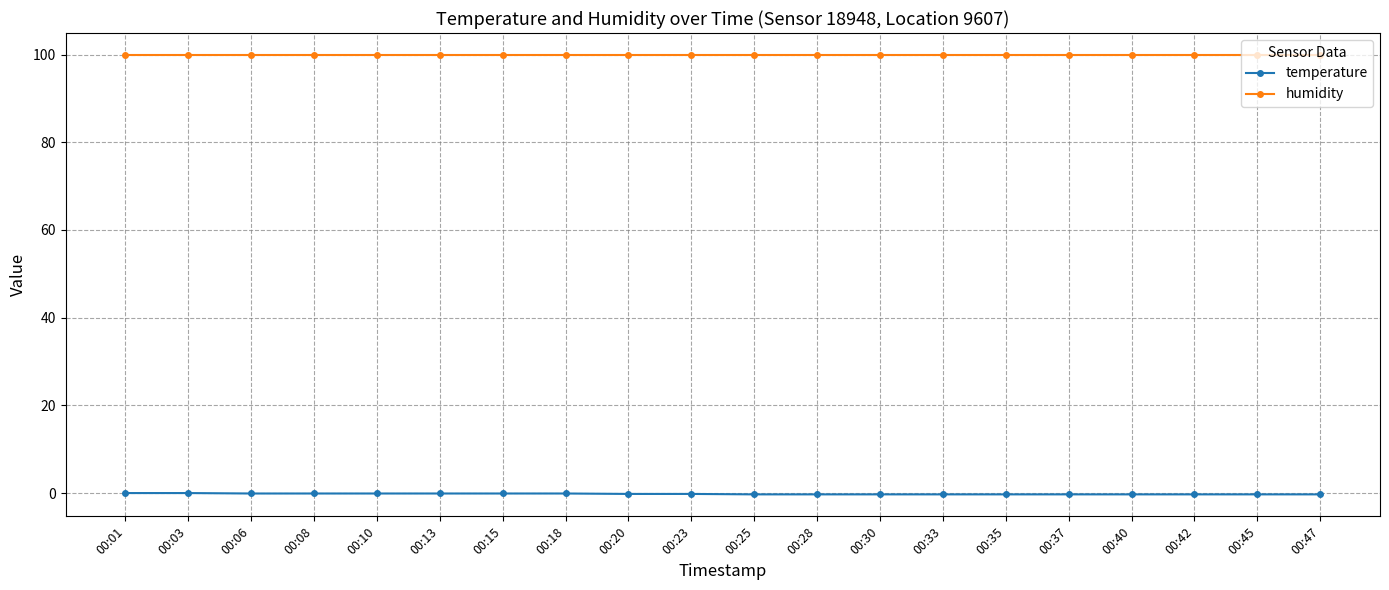

What is the sum of all humidity values?

1998.0